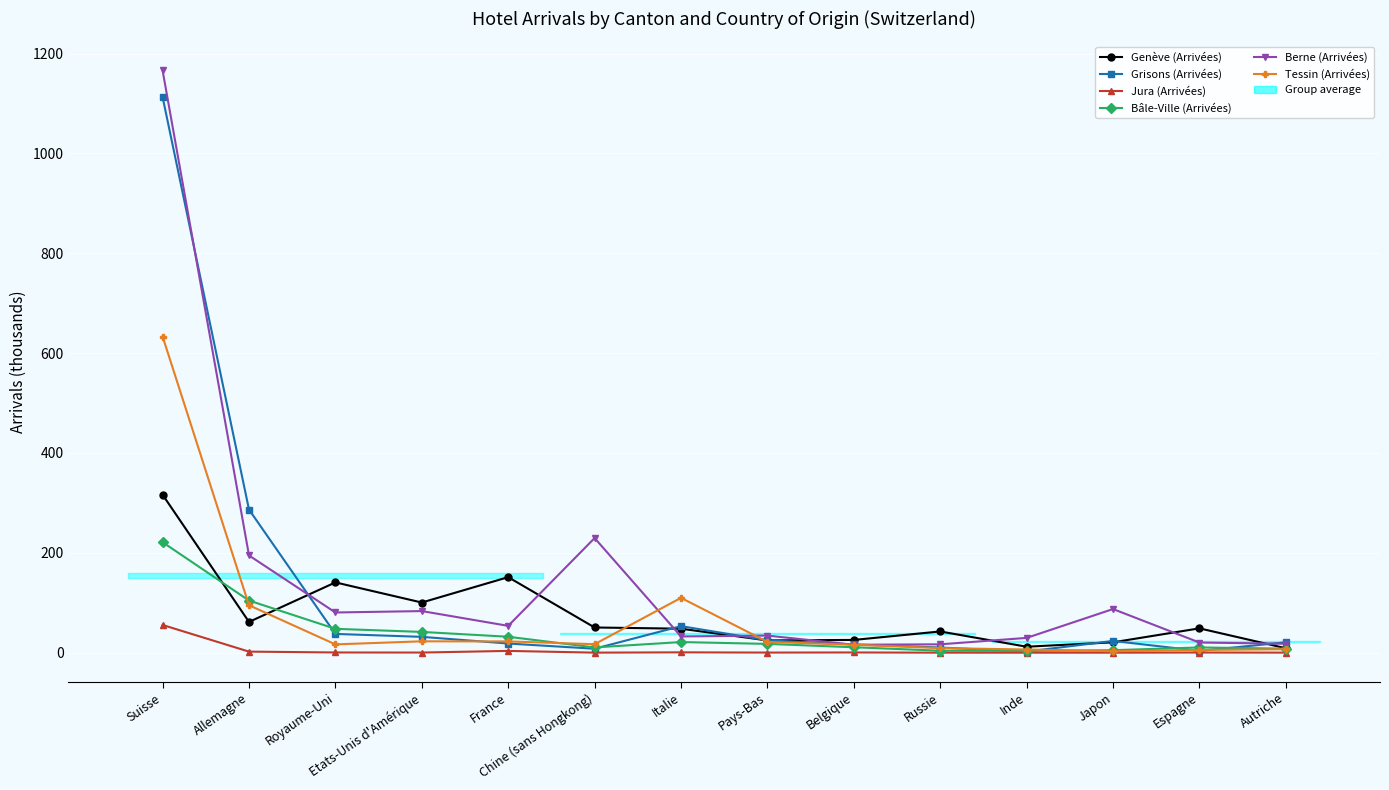

Reading left to right, list all the values displayed in this chart.

Genève (Arrivées): Suisse=316.4	Allemagne=61.6	Royaume-Uni=140.8	Etats-Unis d'Amérique=100.5	France=151.3	Chine (sans Hongkong)=50.5	Italie=48.0	Pays-Bas=24.5	Belgique=25.6	Russie=42.5	Inde=11.9	Japon=20.8	Espagne=48.8	Autriche=8.9
Grisons (Arrivées): Suisse=1113.0	Allemagne=286.7	Royaume-Uni=37.6	Etats-Unis d'Amérique=31.7	France=18.4	Chine (sans Hongkong)=7.9	Italie=53.2	Pays-Bas=24.7	Belgique=16.5	Russie=10.4	Inde=2.3	Japon=23.6	Espagne=3.6	Autriche=20.7
Jura (Arrivées): Suisse=55.5	Allemagne=2.1	Royaume-Uni=0.4	Etats-Unis d'Amérique=0.3	France=3.6	Chine (sans Hongkong)=0.1	Italie=0.7	Pays-Bas=0.2	Belgique=0.5	Russie=0.1	Inde=0.0	Japon=0.0	Espagne=0.4	Autriche=0.1
Bâle-Ville (Arrivées): Suisse=221.3	Allemagne=104.5	Royaume-Uni=47.8	Etats-Unis d'Amérique=41.6	France=31.9	Chine (sans Hongkong)=10.5	Italie=21.3	Pays-Bas=17.6	Belgique=10.9	Russie=4.0	Inde=3.5	Japon=5.0	Espagne=10.5	Autriche=8.1
Berne (Arrivées): Suisse=1166.2	Allemagne=194.8	Royaume-Uni=80.5	Etats-Unis d'Amérique=83.3	France=53.7	Chine (sans Hongkong)=229.6	Italie=32.5	Pays-Bas=34.2	Belgique=15.9	Russie=16.8	Inde=29.6	Japon=87.4	Espagne=20.4	Autriche=17.9
Tessin (Arrivées): Suisse=633.4	Allemagne=95.0	Royaume-Uni=16.6	Etats-Unis d'Amérique=22.8	France=22.6	Chine (sans Hongkong)=17.0	Italie=109.8	Pays-Bas=21.6	Belgique=15.9	Russie=9.2	Inde=6.4	Japon=2.9	Espagne=5.4	Autriche=7.0